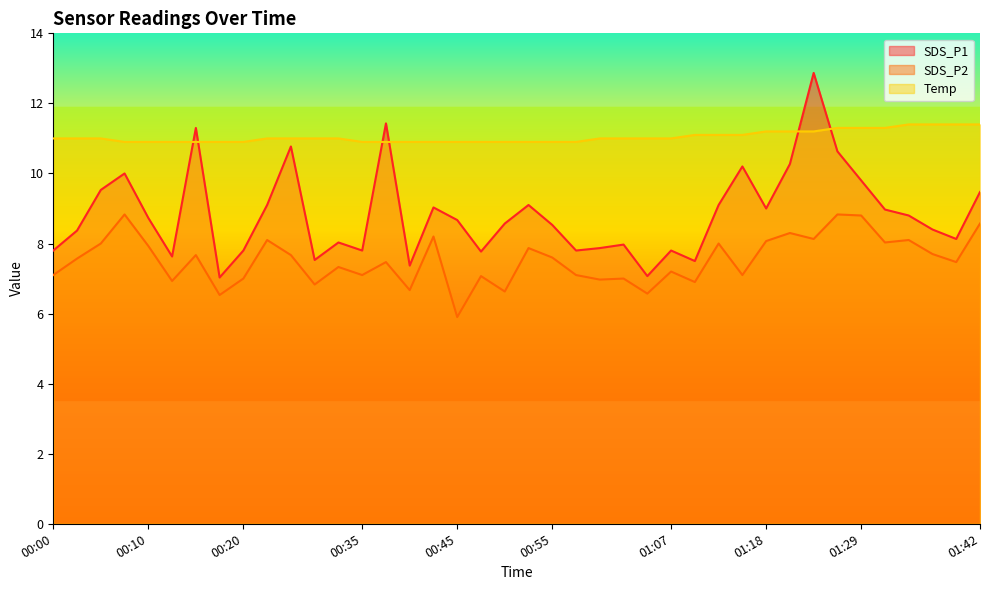

What is the difference between the maximum and second lowest values in the SDS_P2 series?

2.3